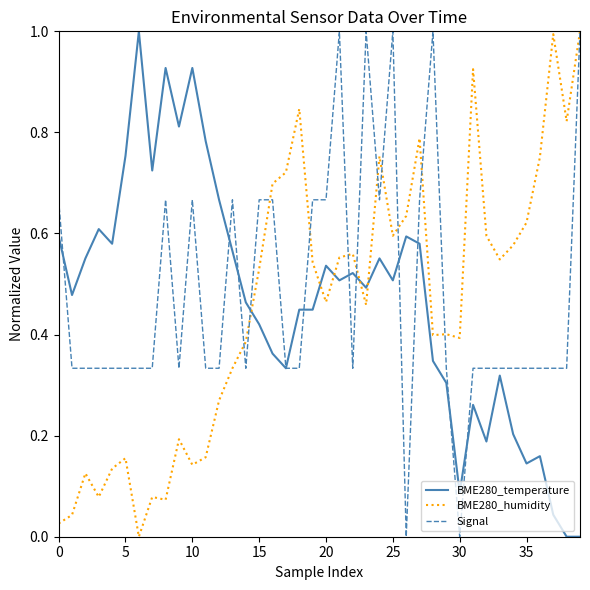

Is this an area chart (filled region under the line)?

No